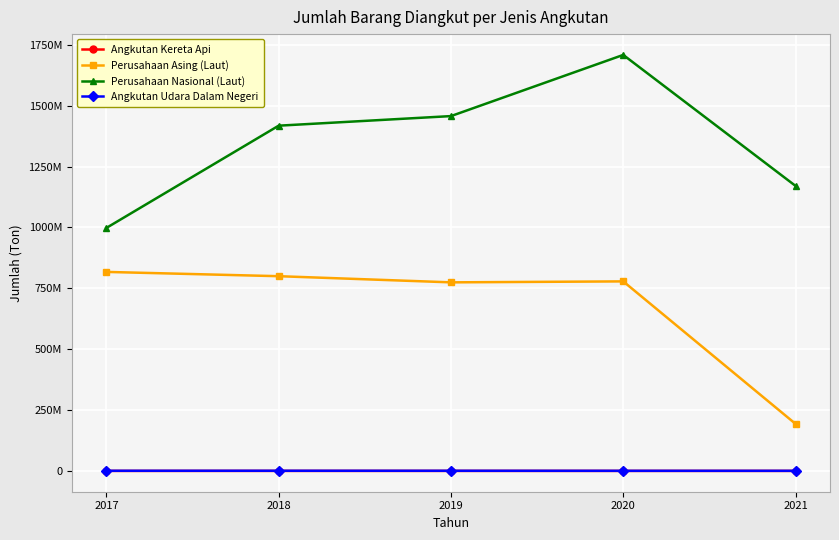

List the series in order of their peak value, highest first.

Perusahaan Nasional (Laut), Perusahaan Asing (Laut), Angkutan Udara Dalam Negeri, Angkutan Kereta Api